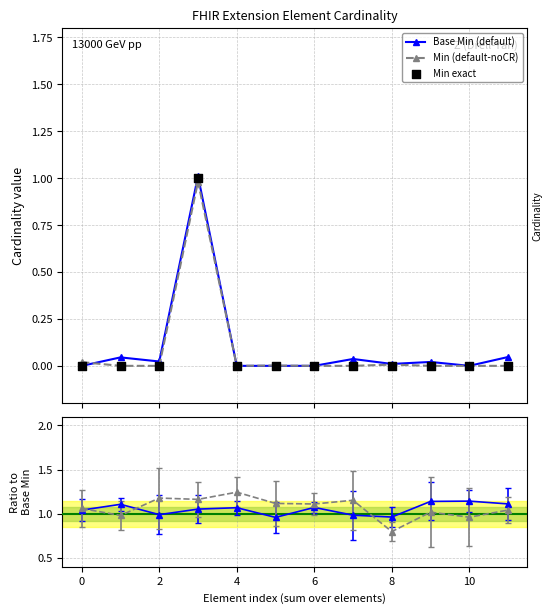

Which series contains the highest Y value?

Base Min (default)